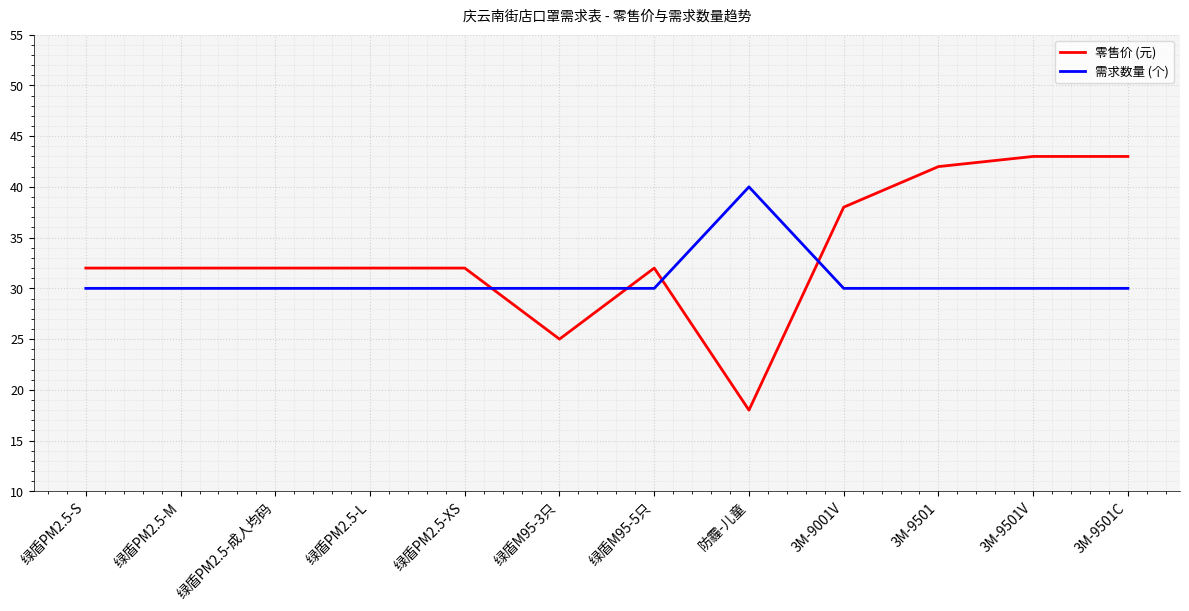

What is the lowest value of the 需求数量 (个) series?

30